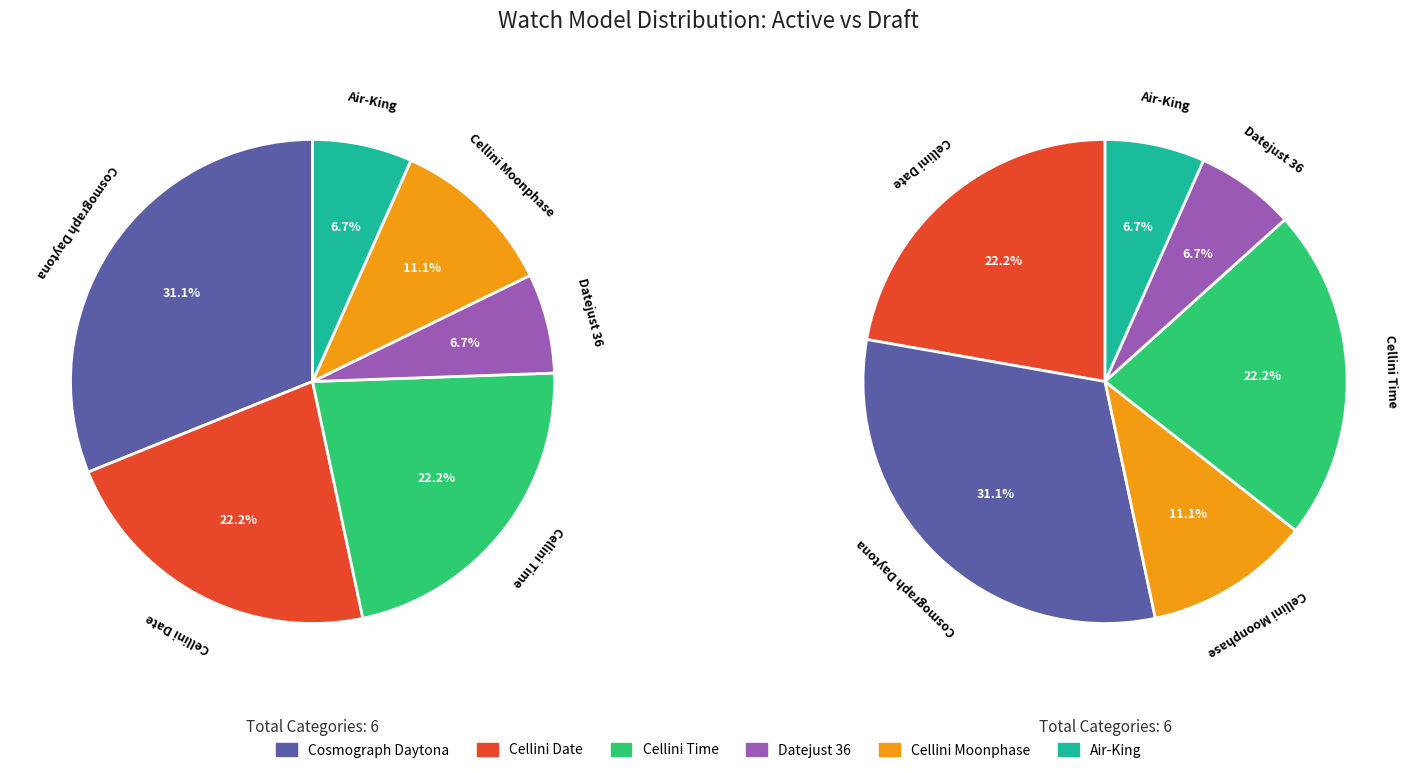

Which slice is the smallest?

Air-King